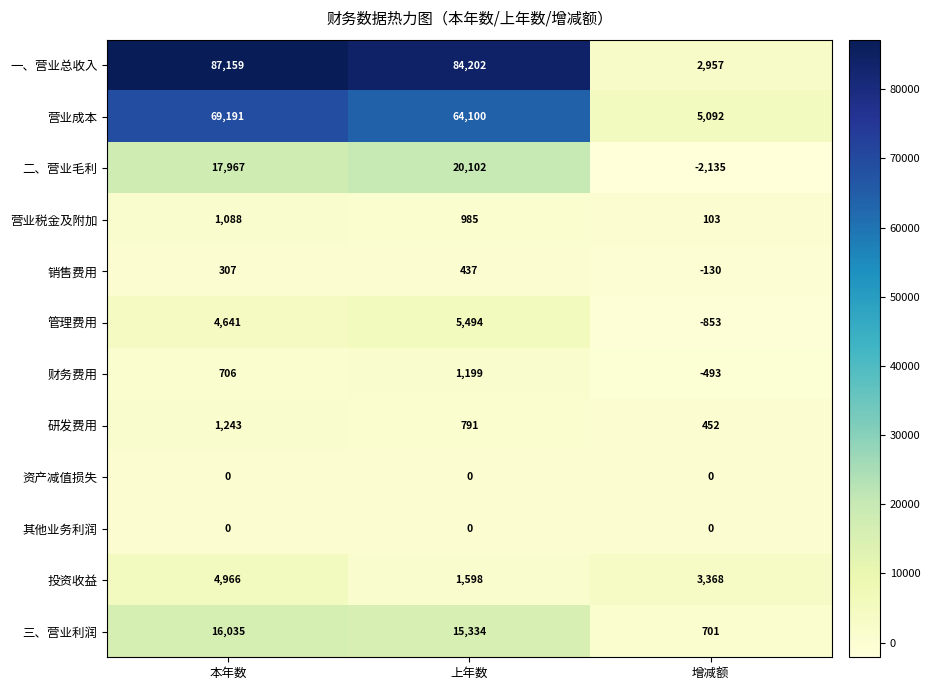

Which series has the largest total across all categories?

一、营业总收入